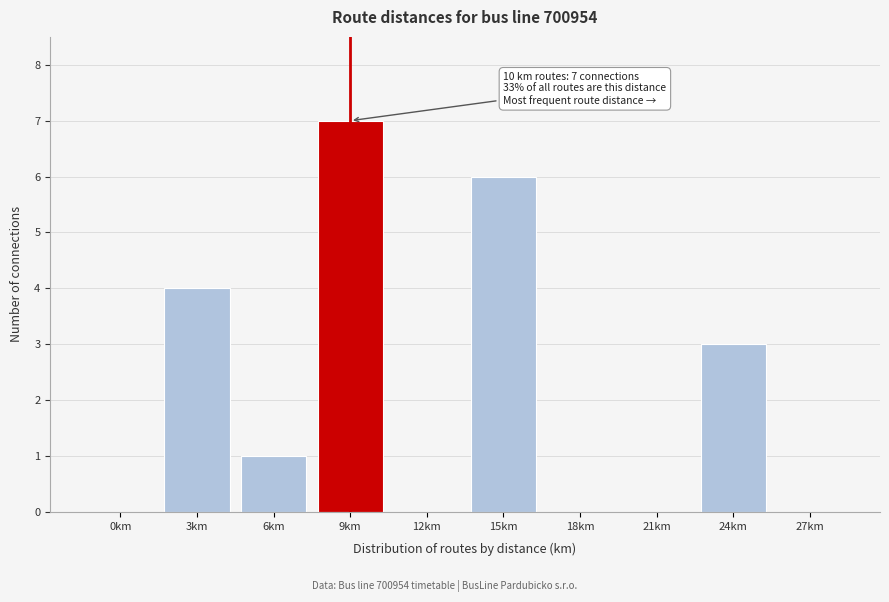

Reading right to left, list all the values displayed in this chart.

27km=0	24km=3	21km=0	18km=0	15km=6	12km=0	9km=7	6km=1	3km=4	0km=0